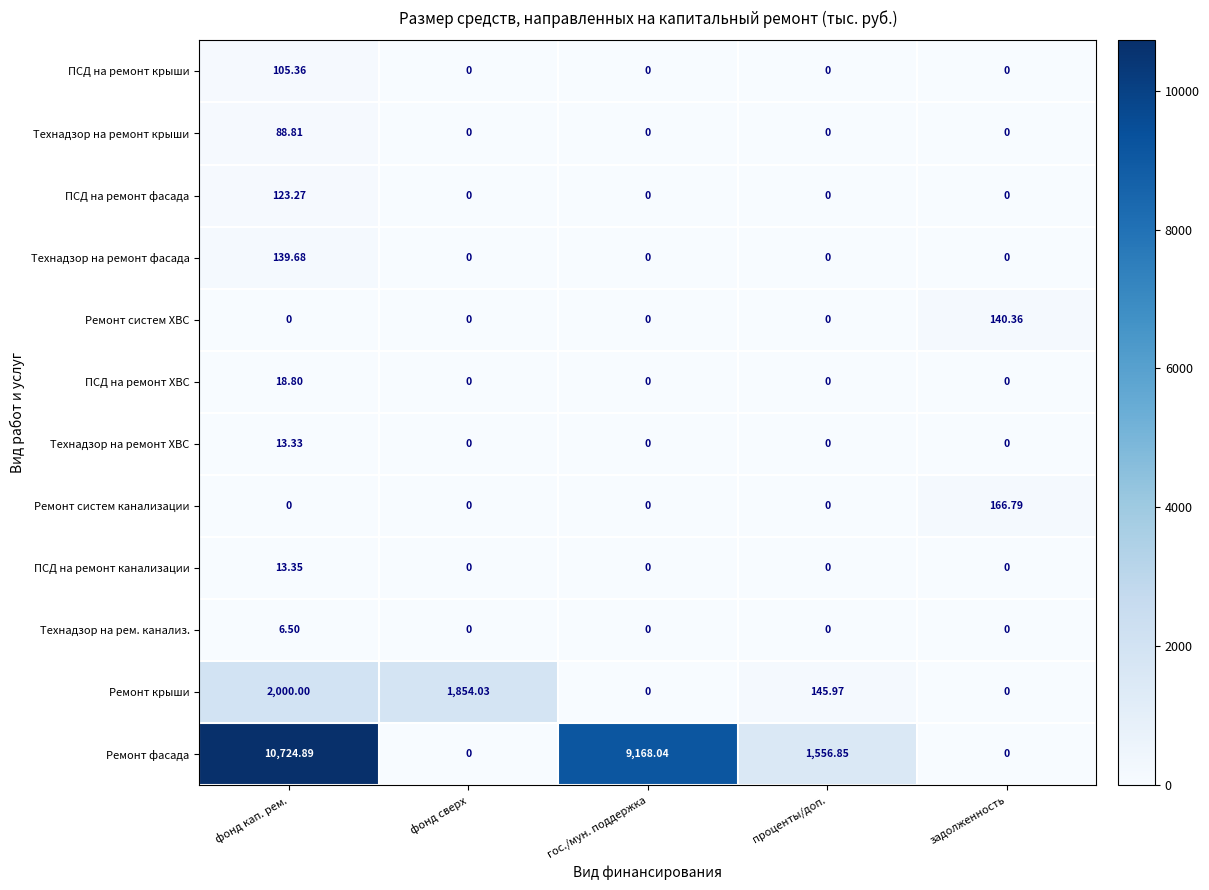

Which label corresponds to the largest value in the chart?

фонд кап. рем.